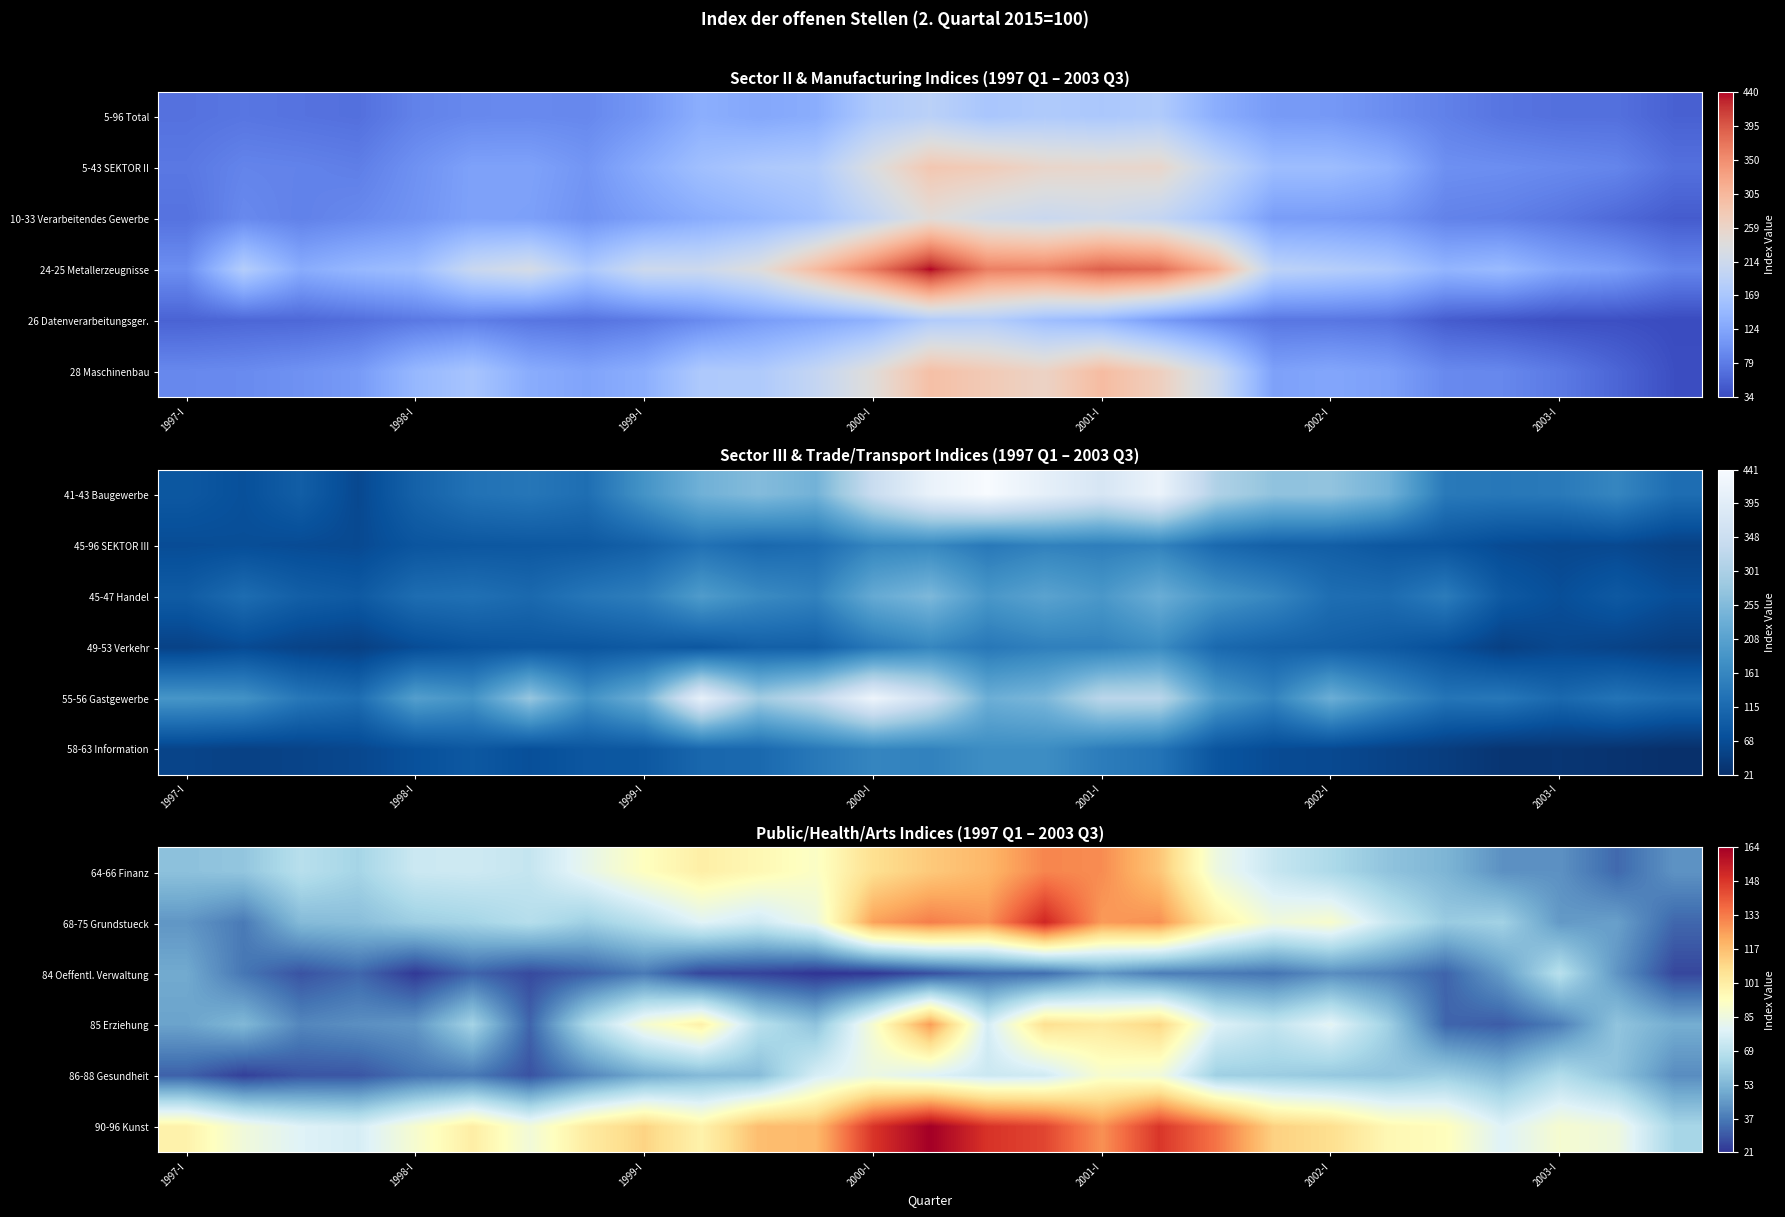

What is the difference between the highest and lowest values at 1998-I?

66.2